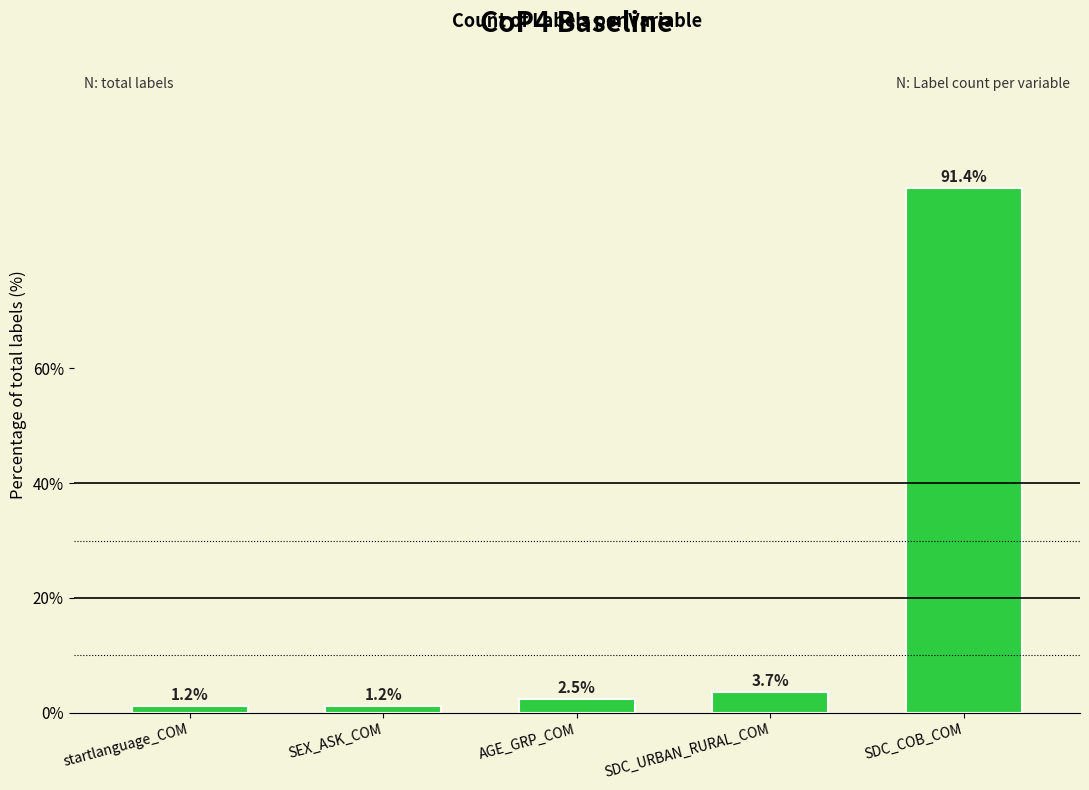

What is the greatest value displayed?

91.4